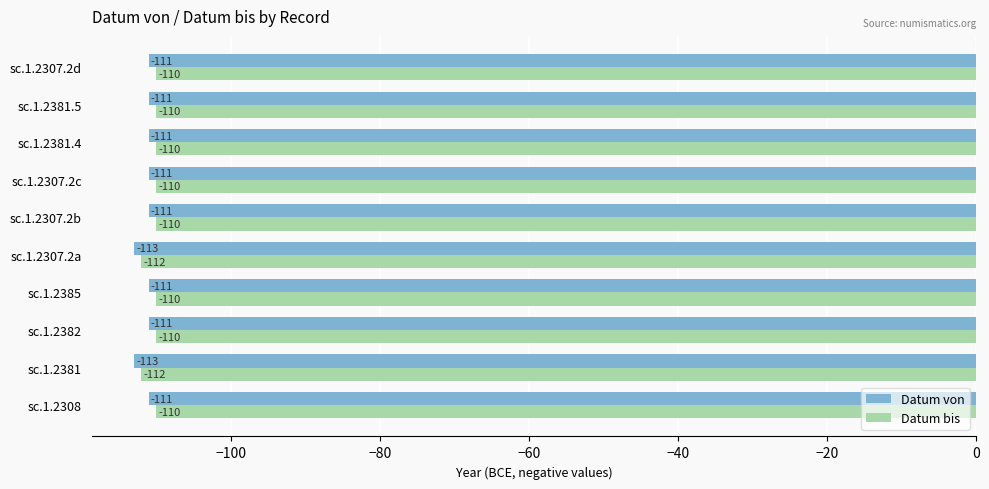

How many data points in Datum bis are less than -110?

2